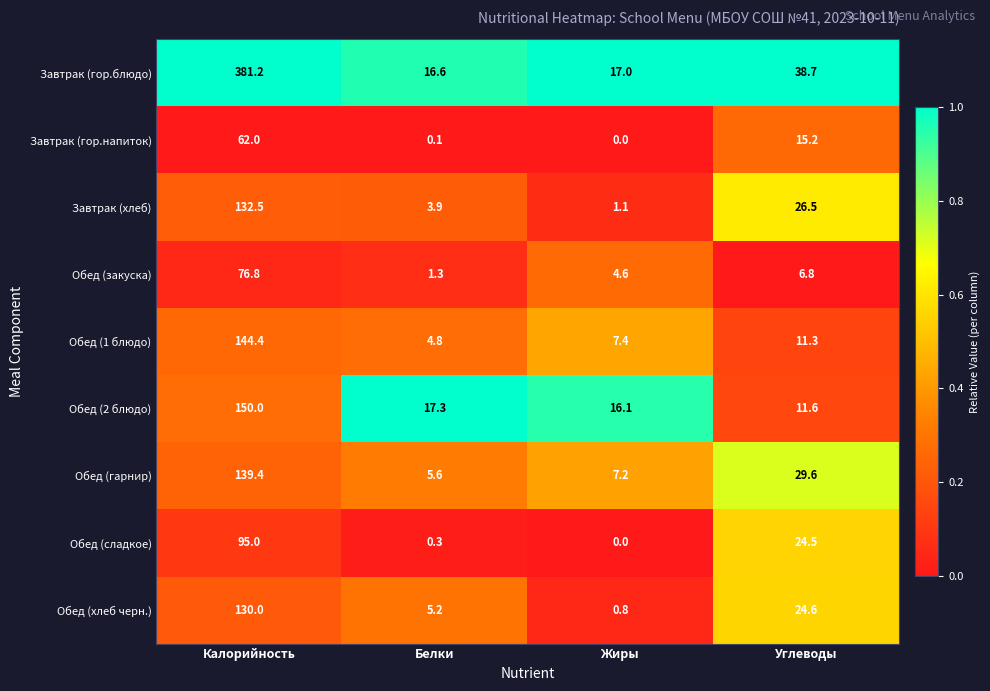

At which label does Обед (1 блюдо) reach its minimum?

Белки